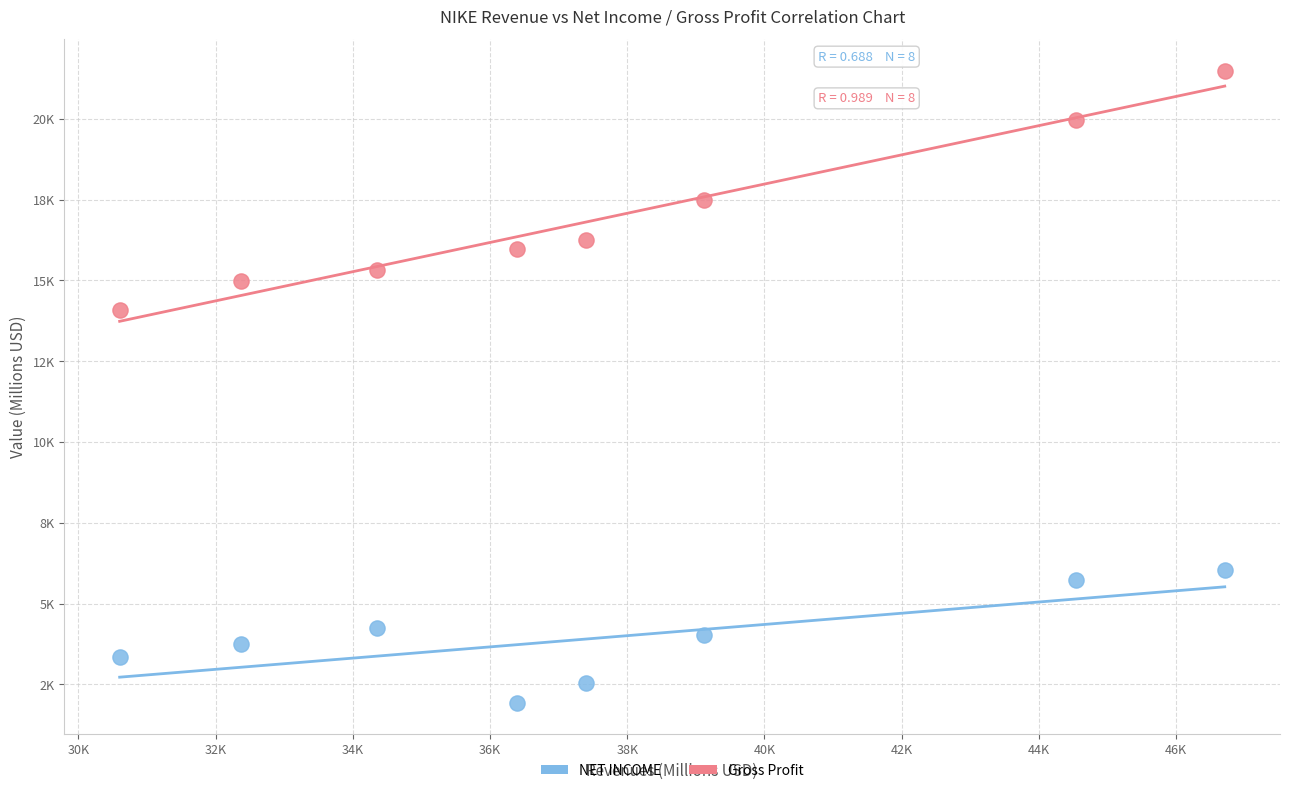

What are all the series names shown in the legend?

NET INCOME, Gross Profit